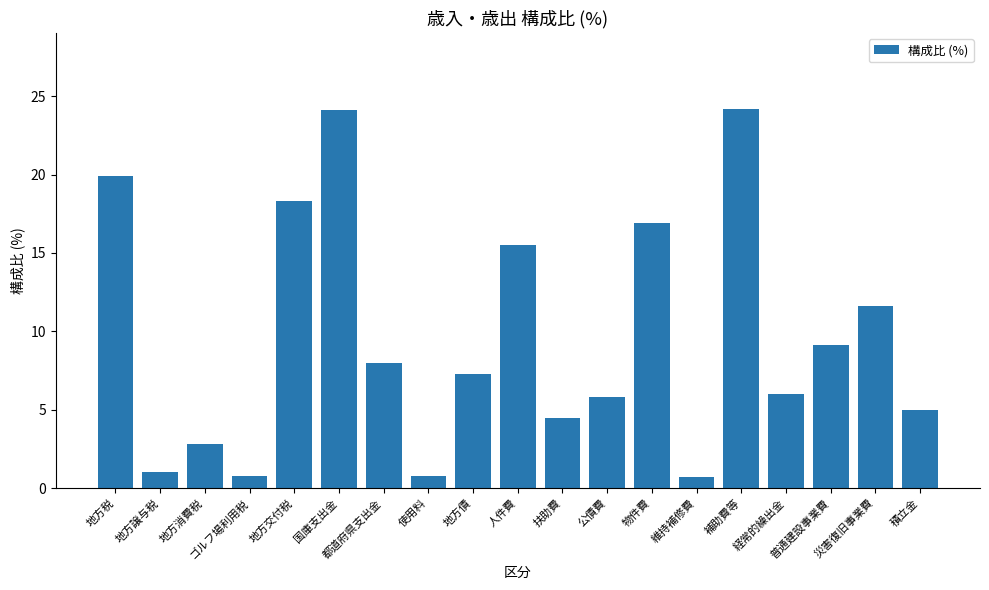

What is the greatest value displayed?

24.2